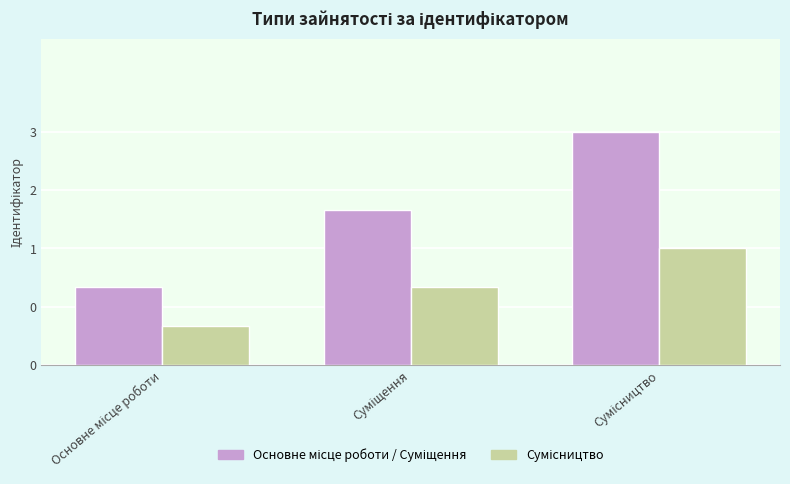

Are the bars horizontal?

No